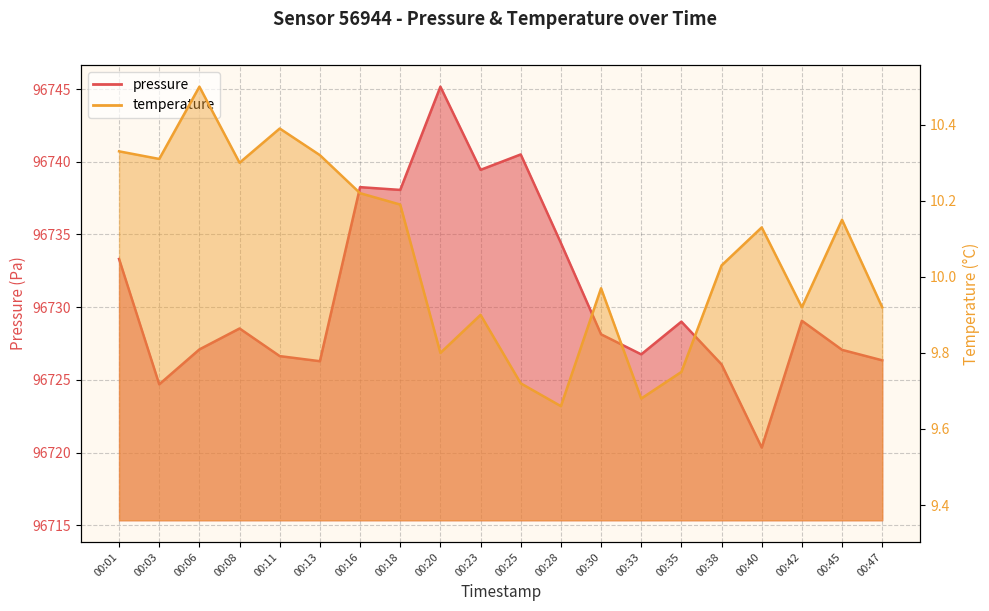

Reading right to left, what are all the values shown in this chart?

pressure: 96726.3	96727.1	96729.1	96720.3	96726.1	96729.0	96726.8	96728.1	96734.4	96740.5	96739.4	96745.2	96738.1	96738.2	96726.3	96726.6	96728.5	96727.1	96724.7	96733.3
temperature: 9.9	10.2	9.9	10.1	10.0	9.8	9.7	10.0	9.7	9.7	9.9	9.8	10.2	10.2	10.3	10.4	10.3	10.5	10.3	10.3